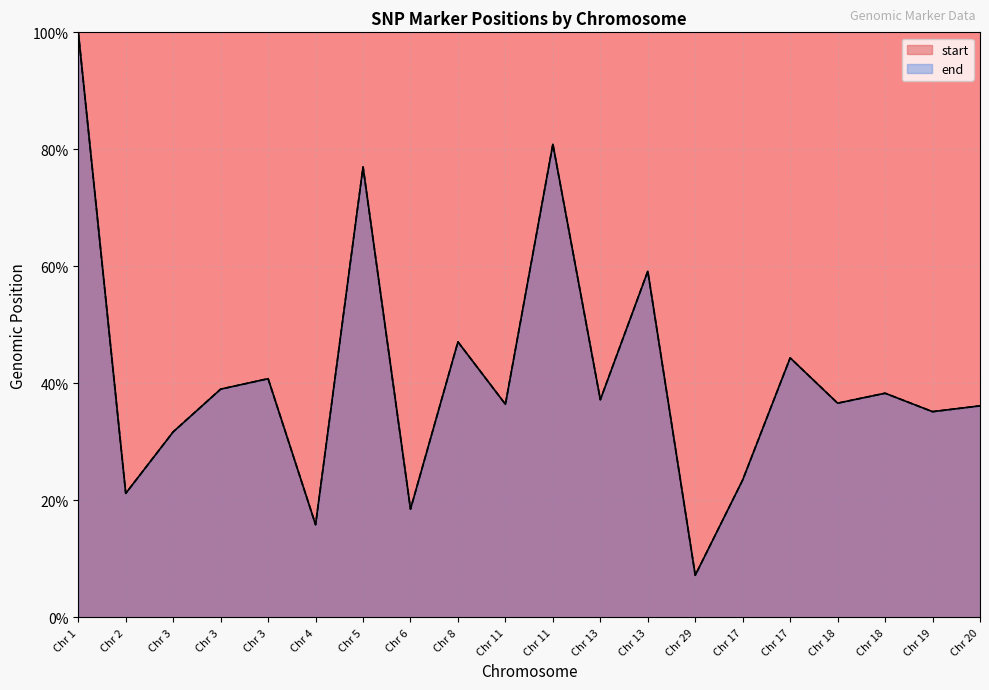

True or false: end and start cross at least once.

False